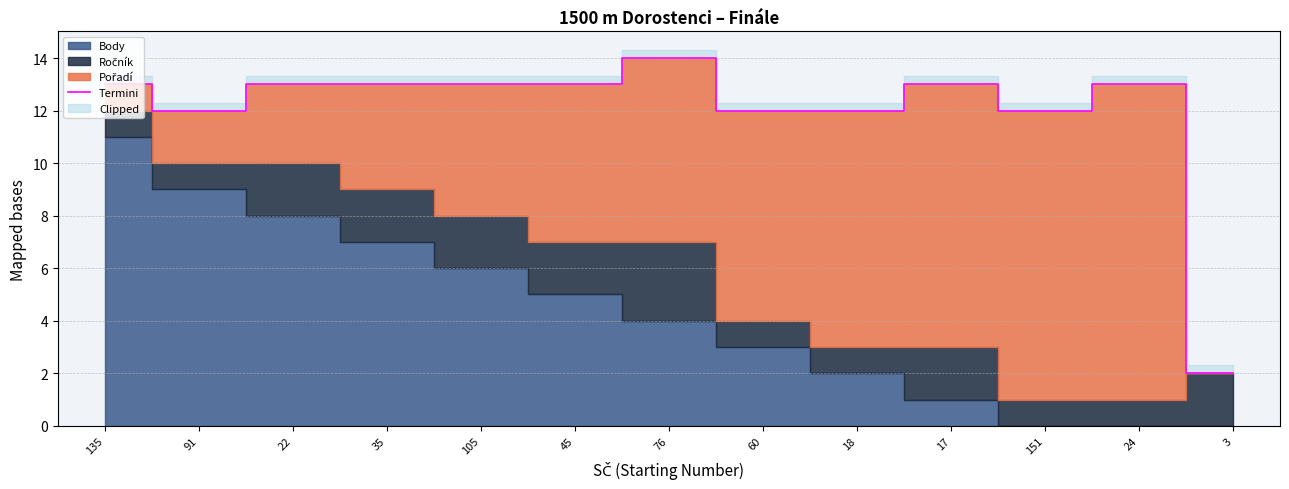

Rank the categories by value from highest to lowest.

76, 135, 22, 35, 105, 45, 17, 24, 91, 60, 18, 151, 3